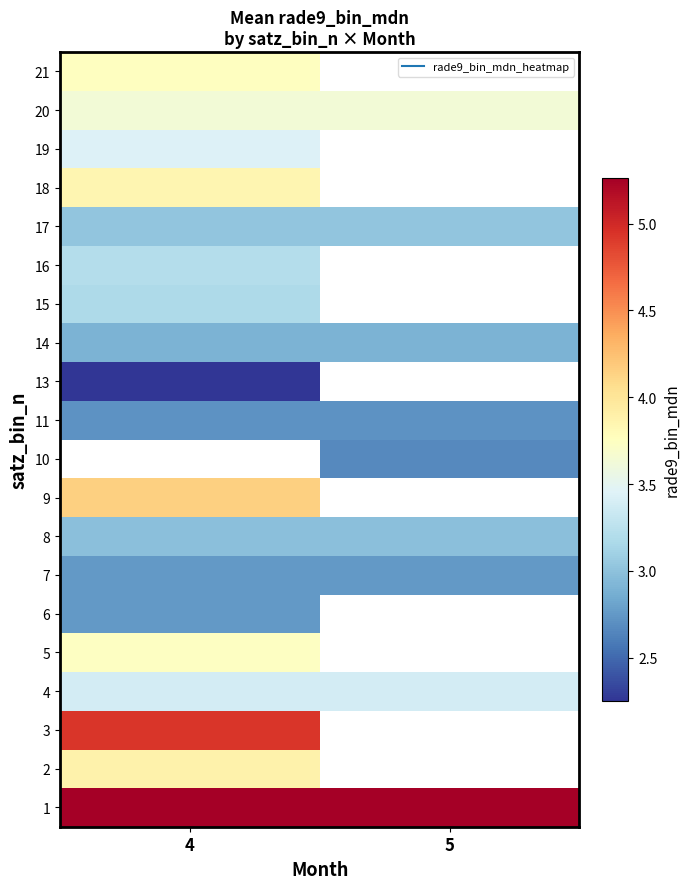

What is the spread (max minus min) of values at 4?

3.0